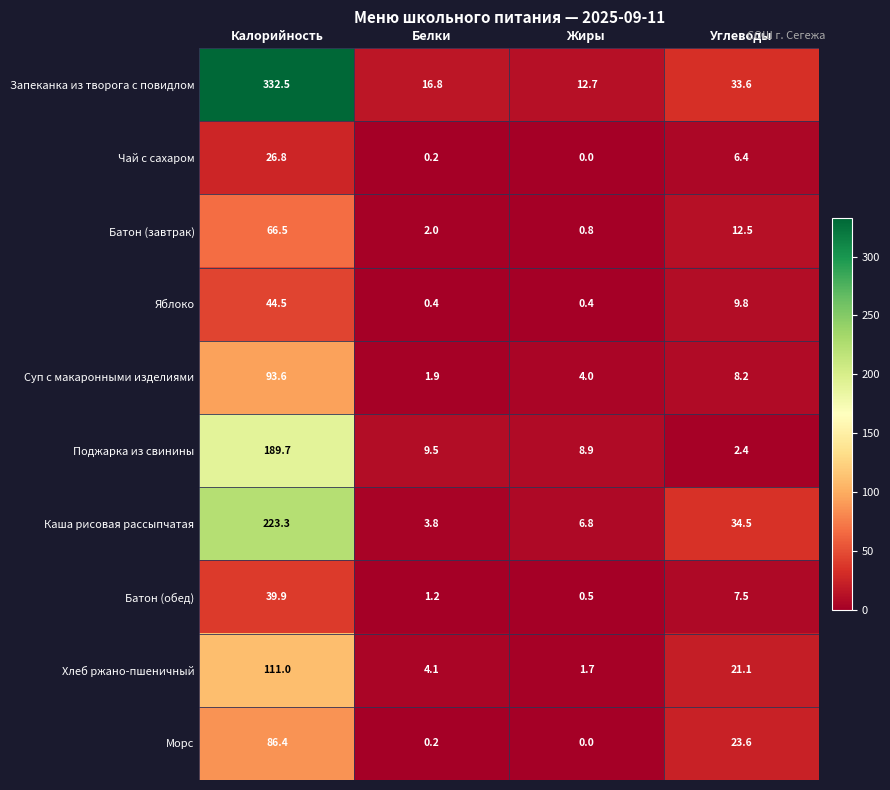

The Яблоко series shows 72.3 at Калорийность. True or false?

False